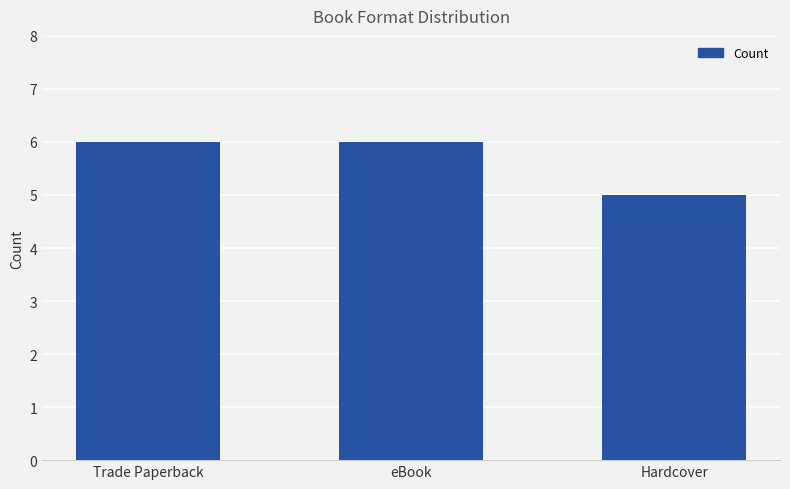

What is the approximate value at eBook?

6